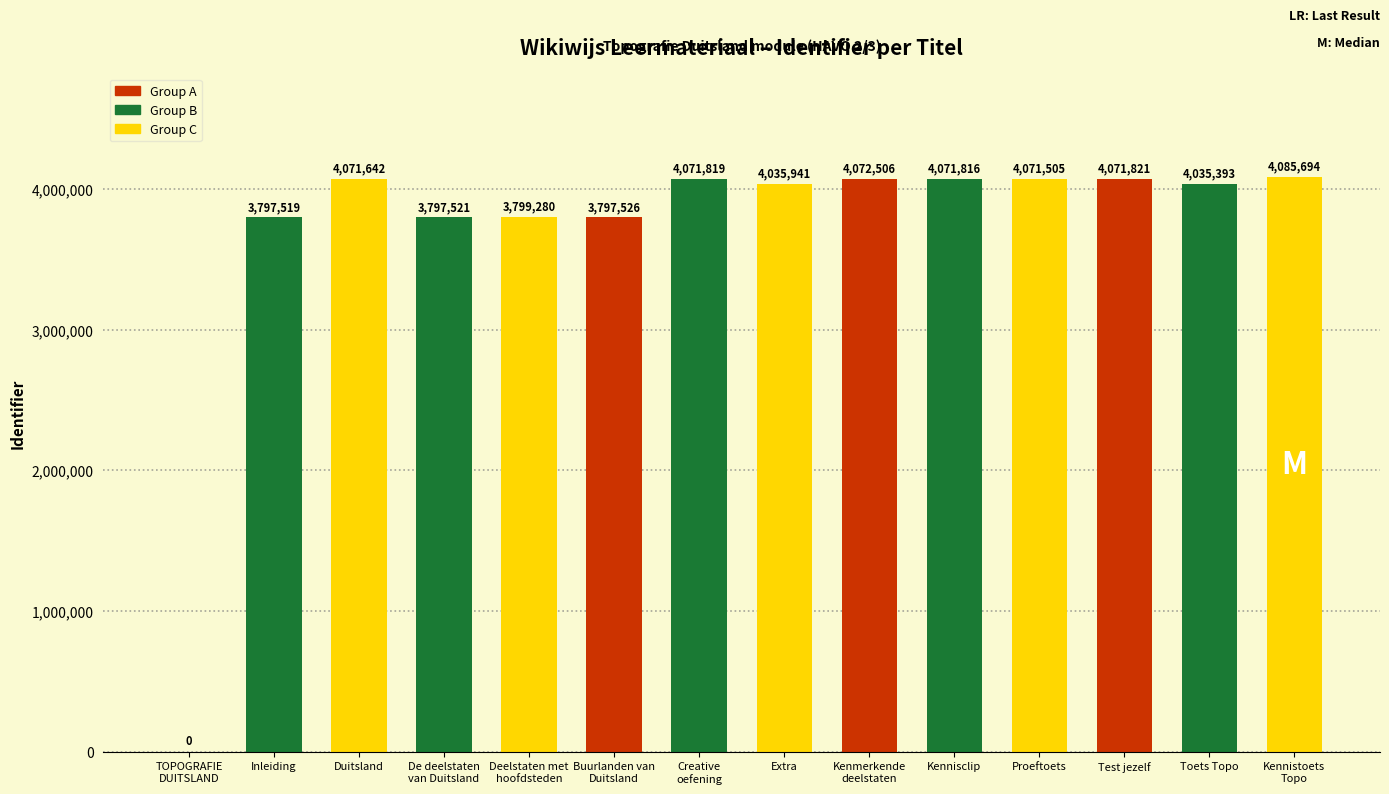

The value at Proeftoets is 1576106. True or false?

False